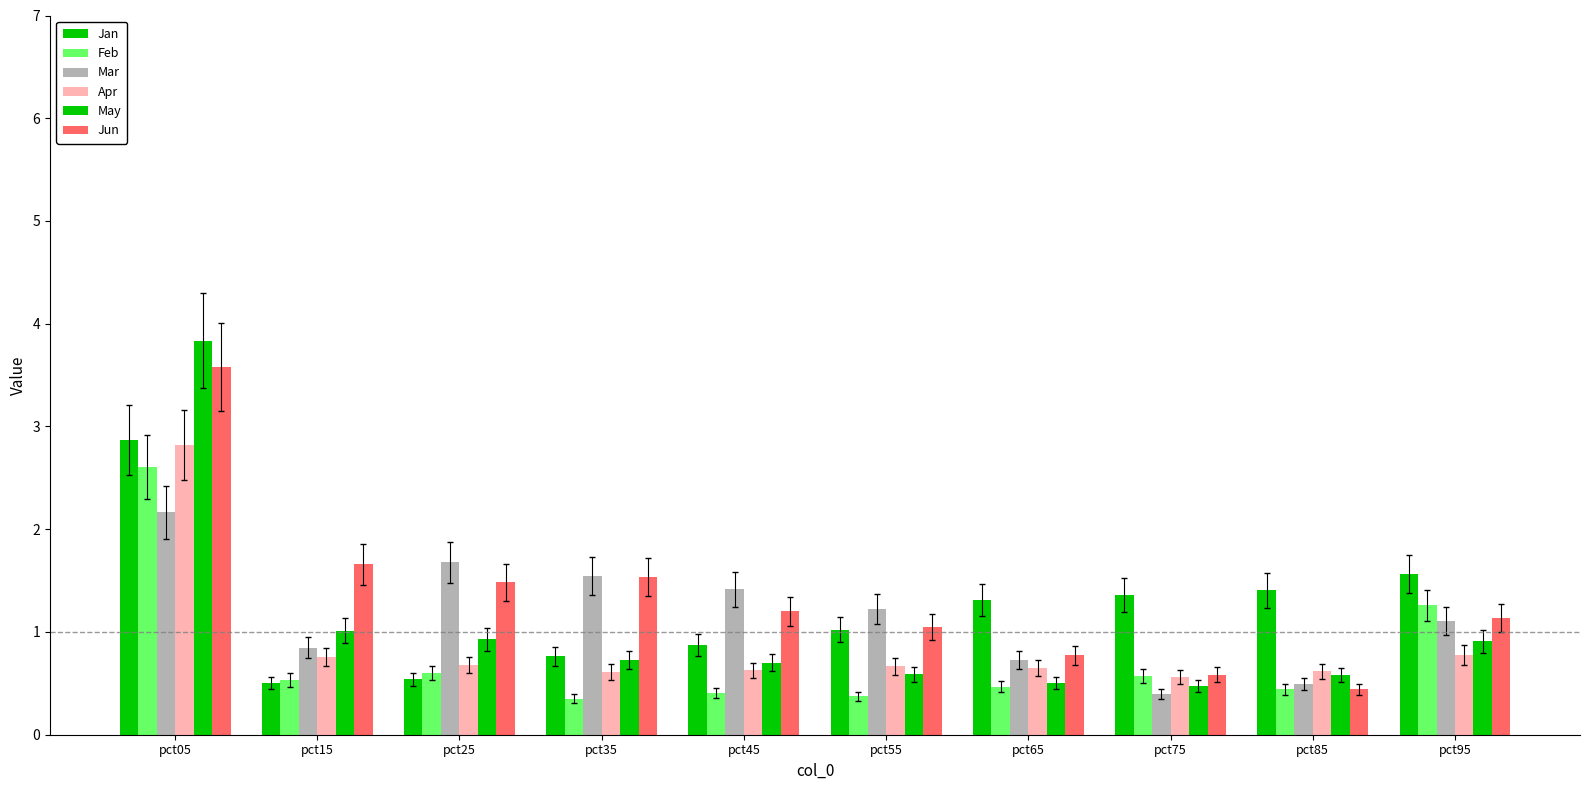

What is the difference between the highest and lowest values at pct75?

1.0